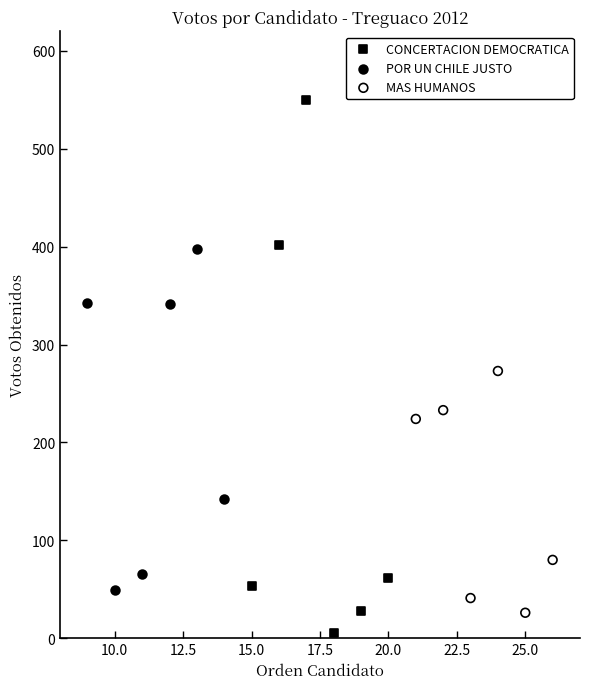

What are all the series names shown in the legend?

CONCERTACION DEMOCRATICA, POR UN CHILE JUSTO, MAS HUMANOS